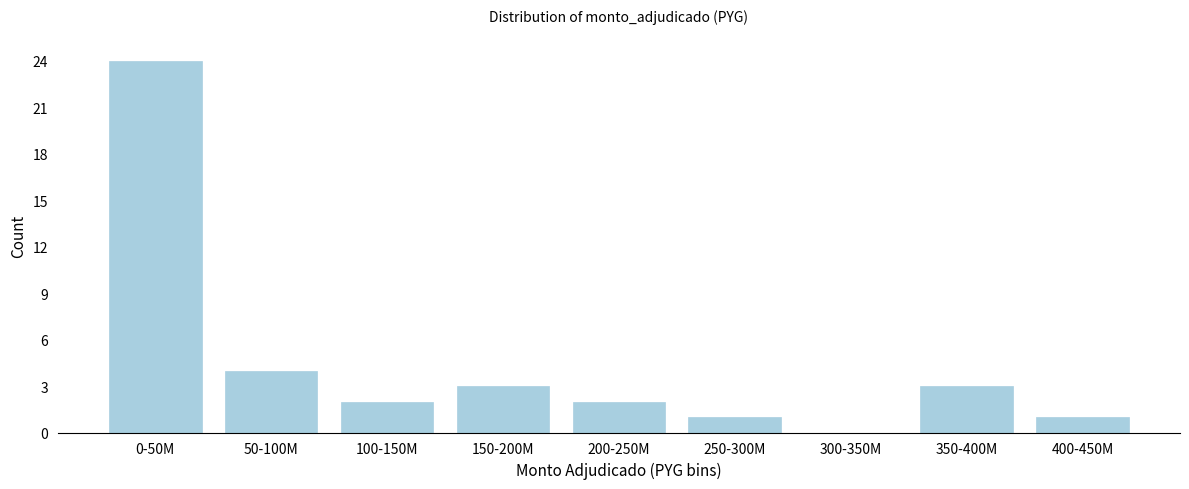

Reading right to left, transcribe all the data shown in this chart.

400-450M=1	350-400M=3	300-350M=0	250-300M=1	200-250M=2	150-200M=3	100-150M=2	50-100M=4	0-50M=24